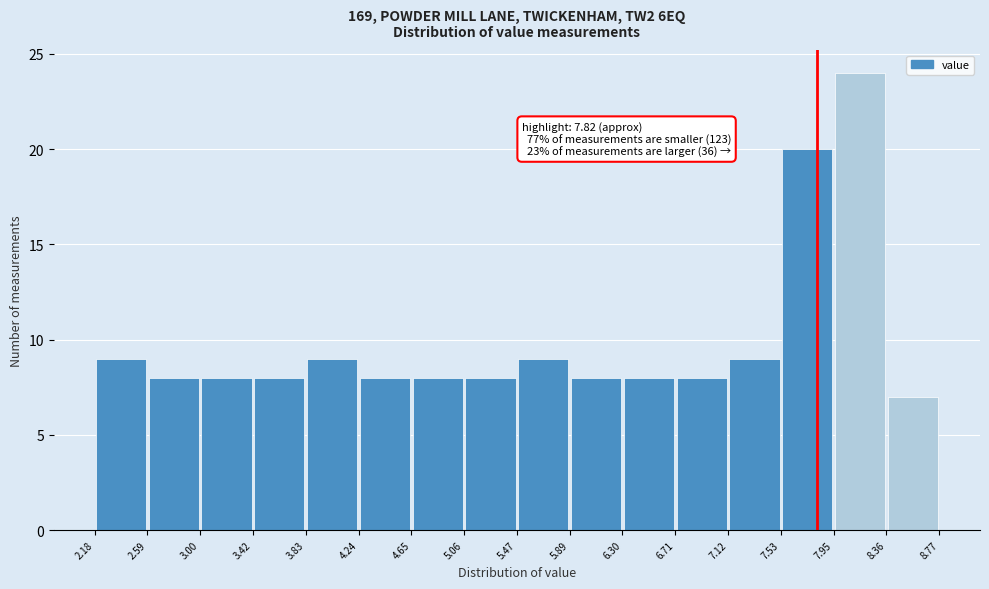

Over which range of the x-axis is the bar tallest?

7.95 to 8.36